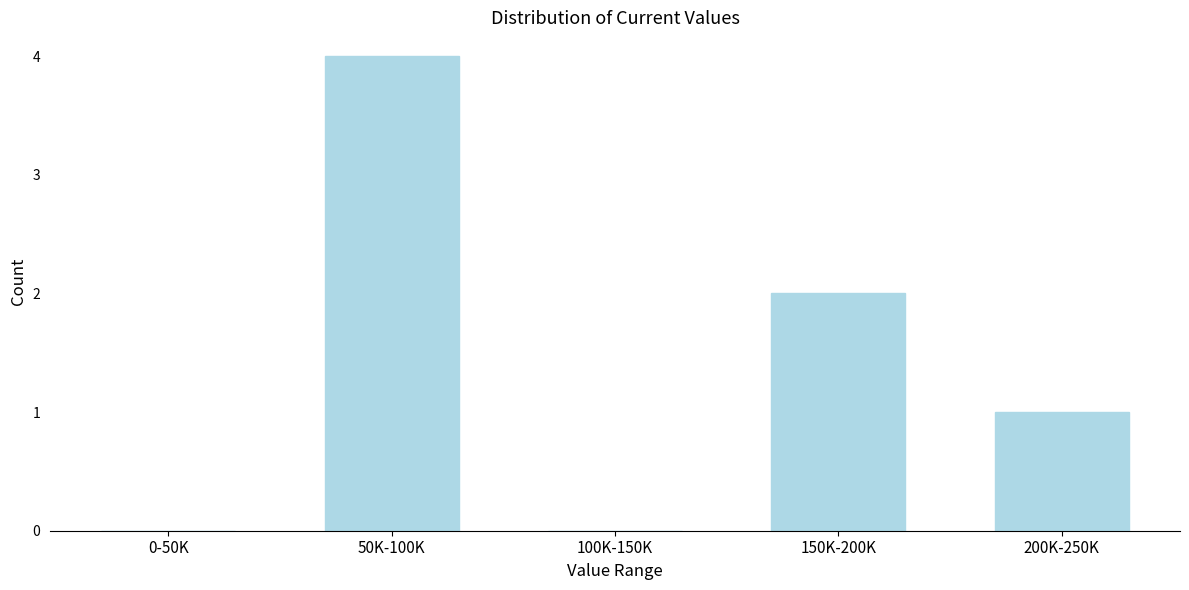

Reading left to right, list all the values displayed in this chart.

0-50K=0	50K-100K=4	100K-150K=0	150K-200K=2	200K-250K=1